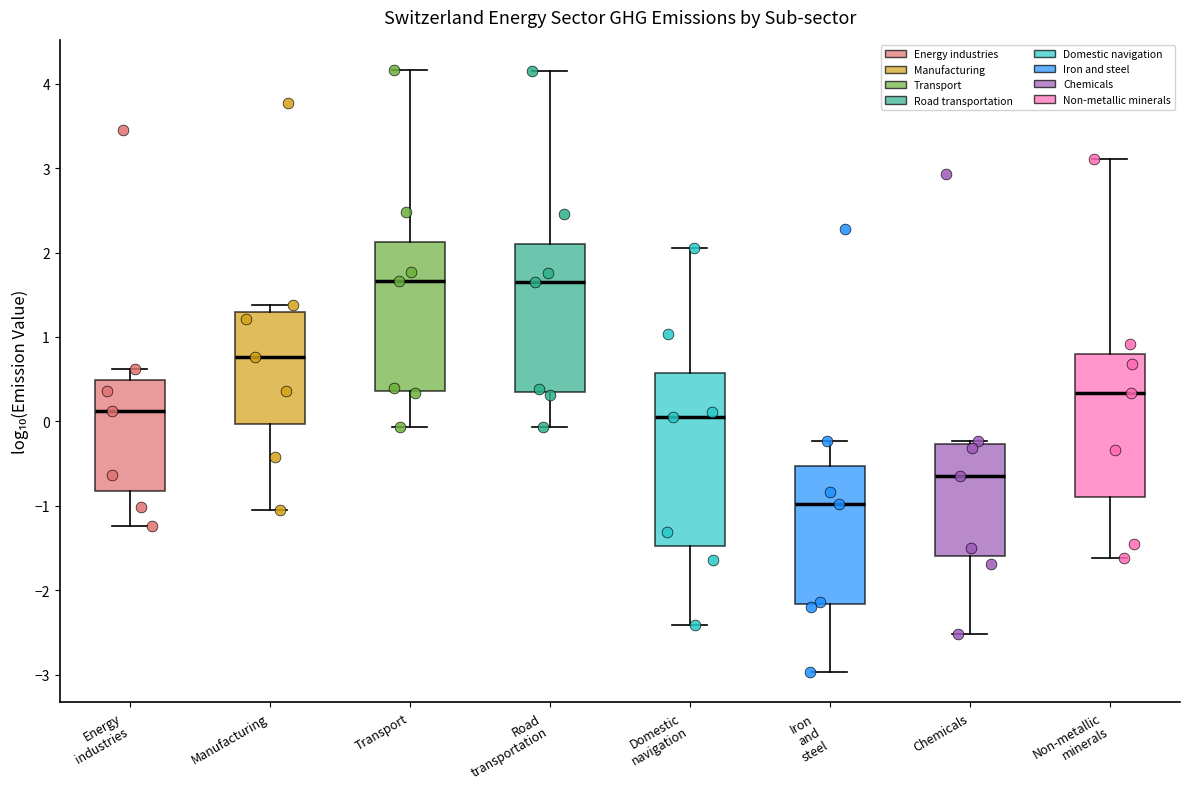

Reading left to right, read every box against the y-axis: the position of its median line, the range the box covers, and the ends of its whiskers. The values are not printed on the chart, so give them approximately, as read against the axis.

Energy industries: median 0.1, box -0.8 to 0.5, whiskers -1.2 to 0.6
Manufacturing: median 0.8, box 0.0 to 1.3, whiskers -1.0 to 1.4
Transport: median 1.7, box 0.4 to 2.1, whiskers -0.1 to 4.2
Road transportation: median 1.7, box 0.3 to 2.1, whiskers -0.1 to 4.2
Domestic navigation: median 0.0, box -1.5 to 0.6, whiskers -2.4 to 2.1
Iron and steel: median -1.0, box -2.2 to -0.5, whiskers -3.0 to -0.2
Chemicals: median -0.6, box -1.6 to -0.3, whiskers -2.5 to -0.2
Non-metallic minerals: median 0.3, box -0.9 to 0.8, whiskers -1.6 to 3.1